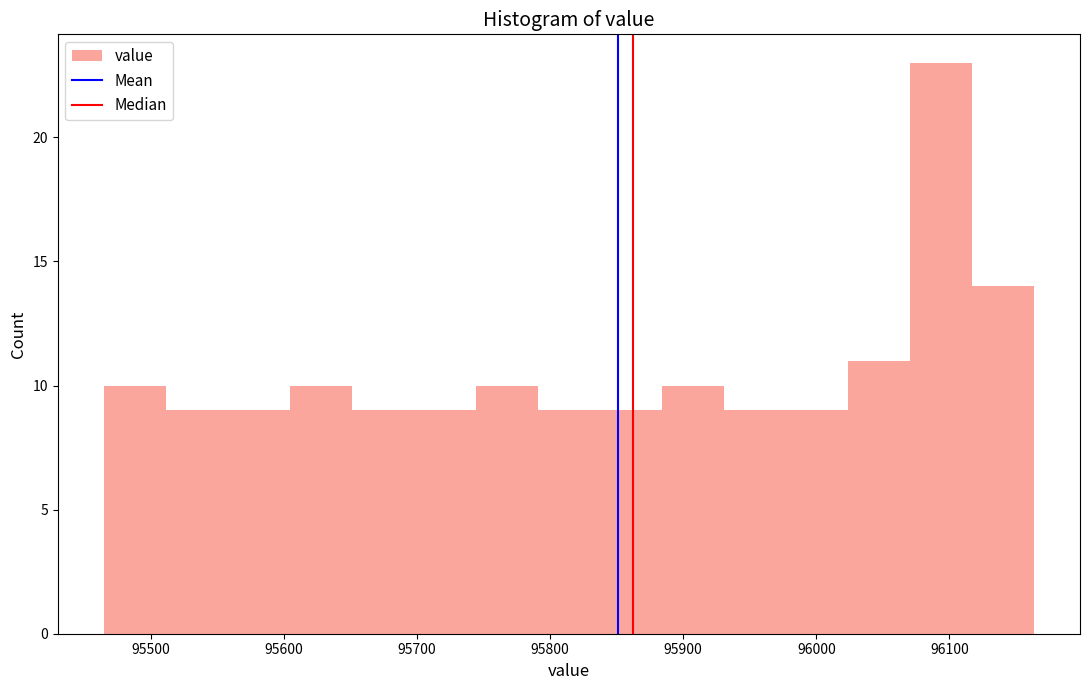

Reading left to right, list every bar in this chart as the range it spans on the x-axis followed by its height. Neither the bar edges nor the heights are printed on the chart, so give them approximately, as read against the axes.

95470 to 95510: 10
95510 to 95560: 9
95560 to 95600: 9
95600 to 95650: 10
95650 to 95700: 9
95700 to 95740: 9
95740 to 95790: 10
95790 to 95840: 9
95840 to 95880: 9
95880 to 95930: 10
95930 to 95980: 9
95980 to 96020: 9
96020 to 96070: 11
96070 to 96120: 23
96120 to 96160: 14